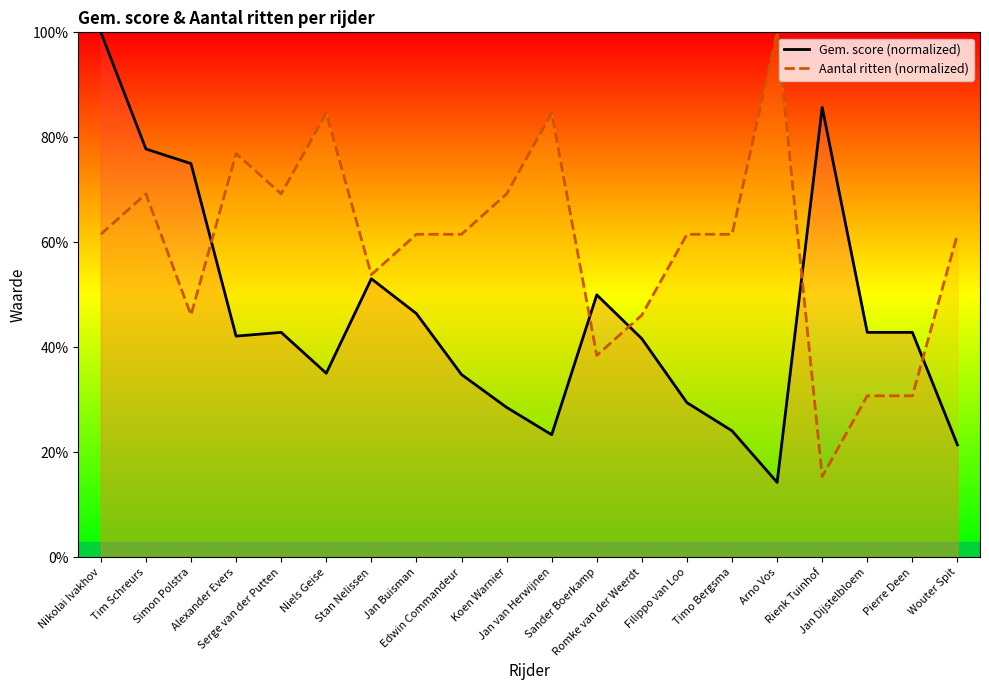

Where is the first local minimum for Gem. score (normalized)?

Alexander Evers